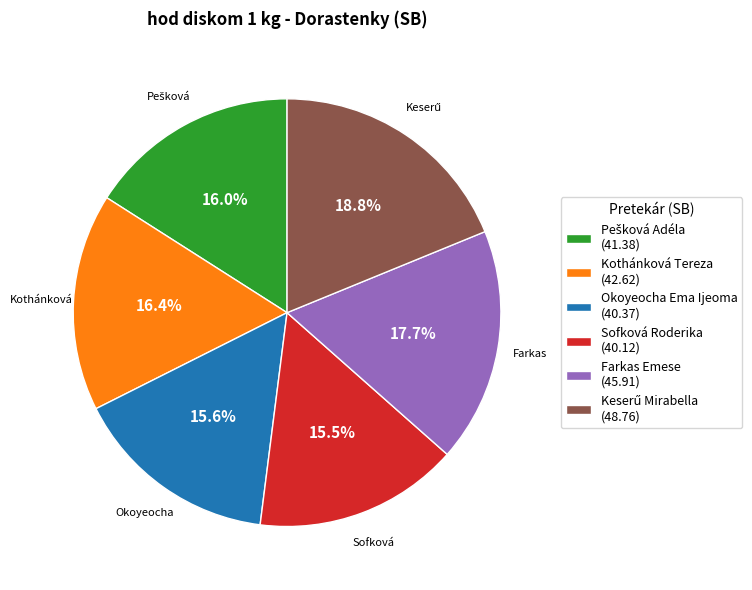

Is there any slice that represents more than half of the pie?

No